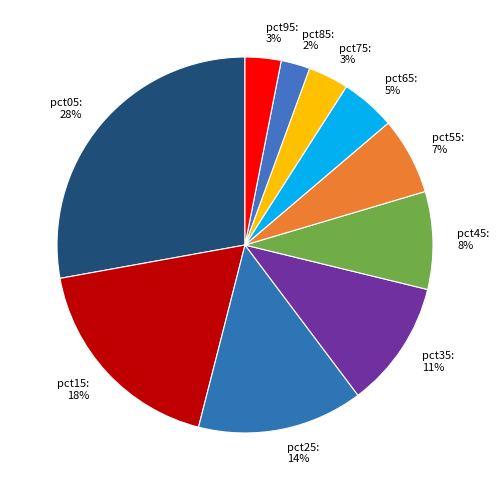

To the nearest percent, what percentage of the pie is pct05?

28%